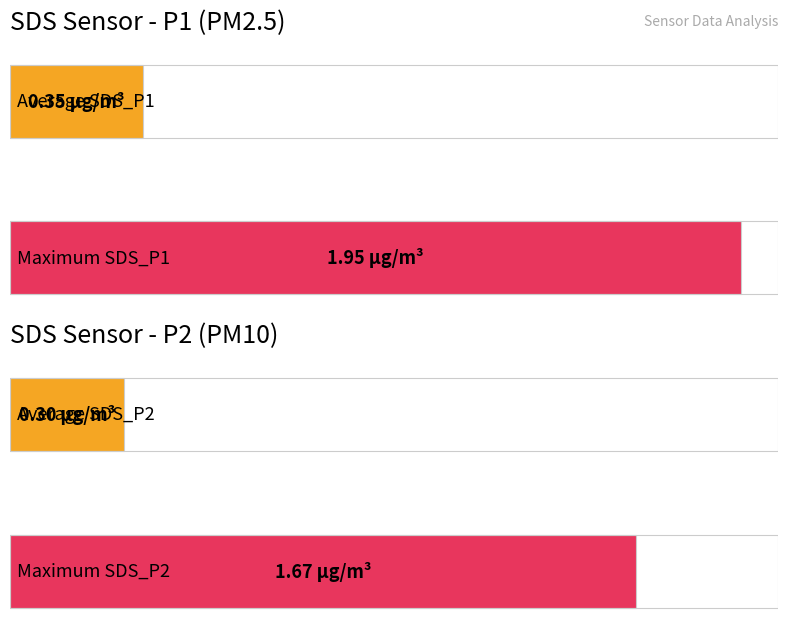

Are the bars grouped side by side (vs. stacked)?

Yes